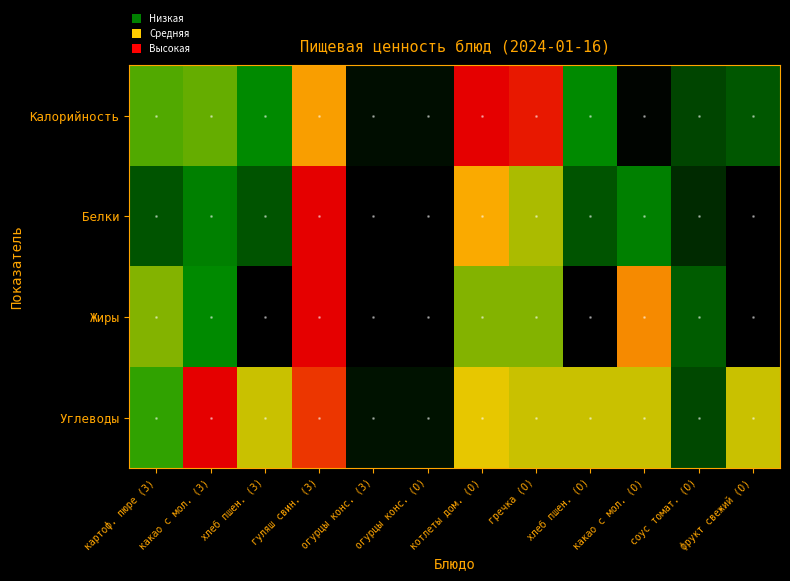

Between какао с мол. (О) and котлеты дом. (О), which is larger?

котлеты дом. (О)